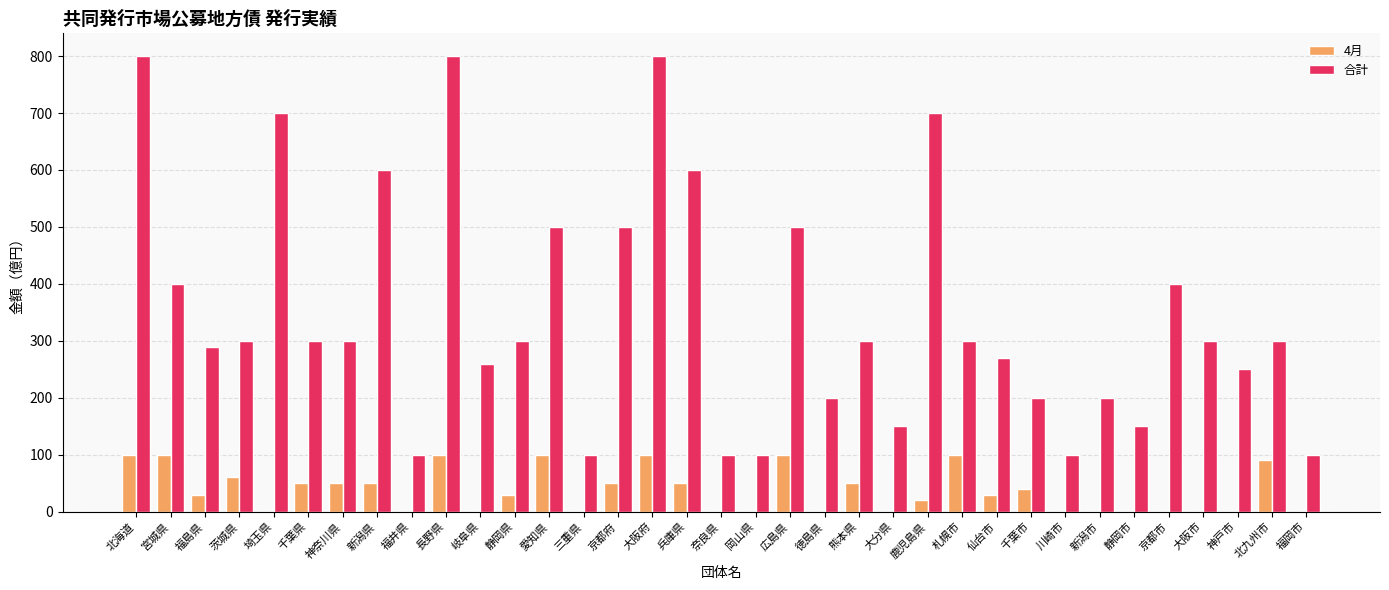

The 4月 series shows 0 at 埼玉県. True or false?

True